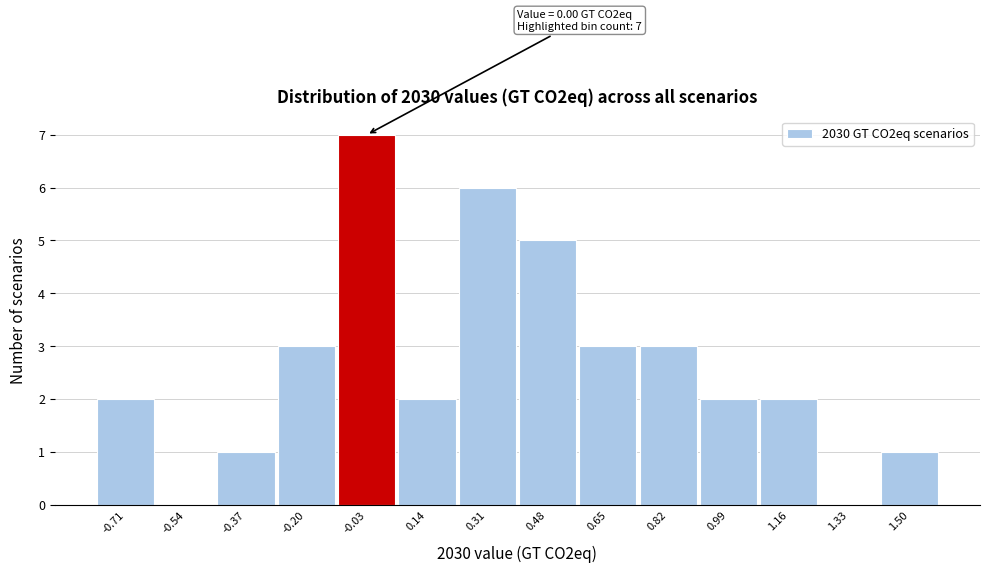

Which range on the x-axis has the tallest bar?

-0.10 to 0.06